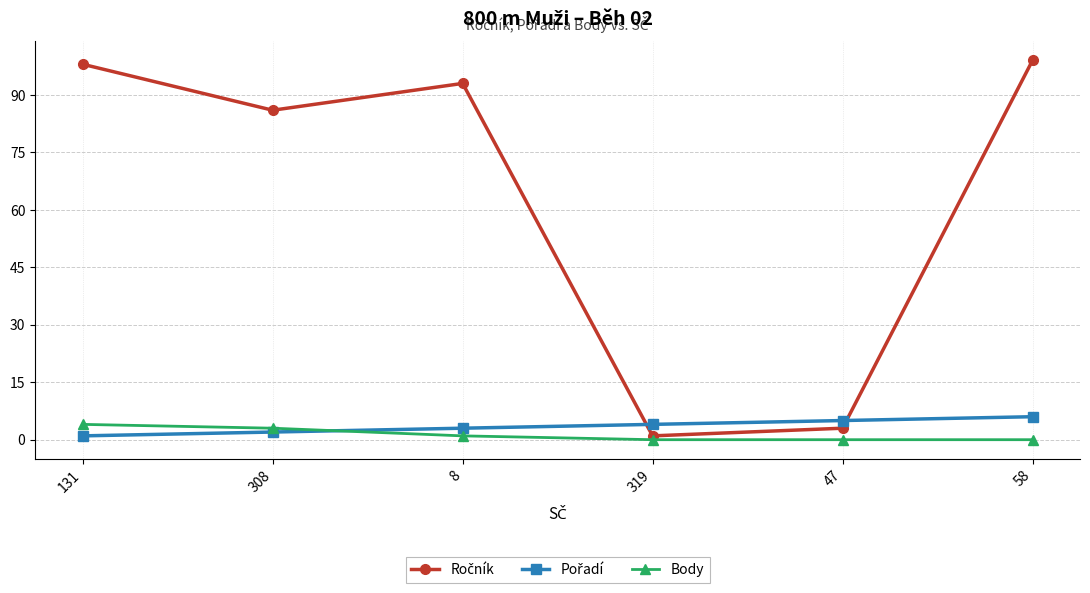

What is the greatest value displayed?

99